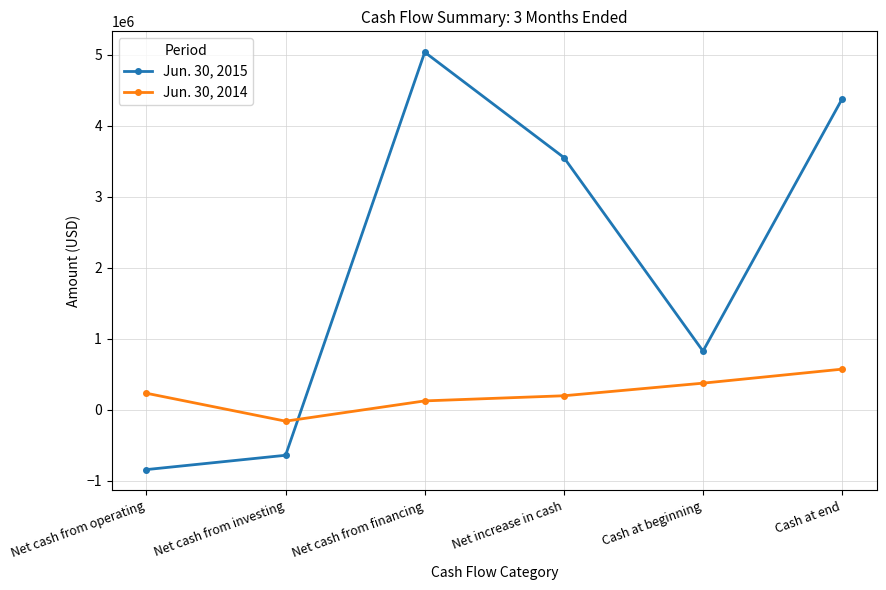

What is the label of the 4th point from the left?

Net increase in cash